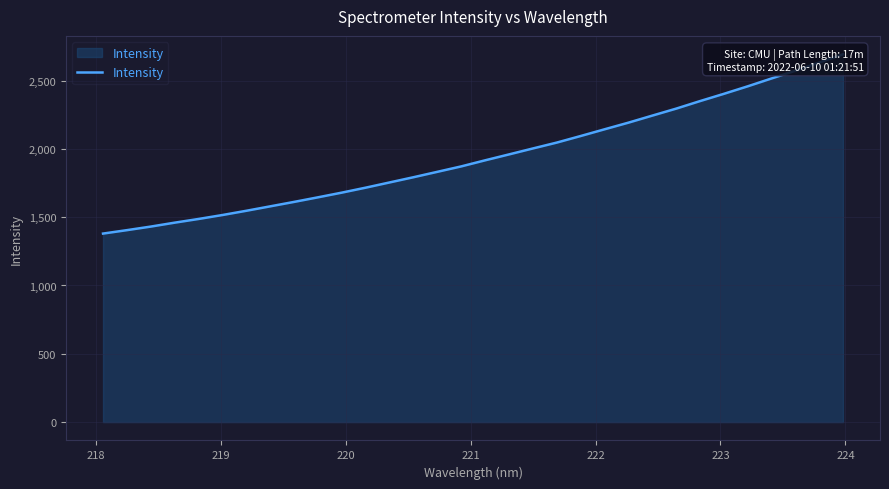

What is the sum of all values?

62225.3